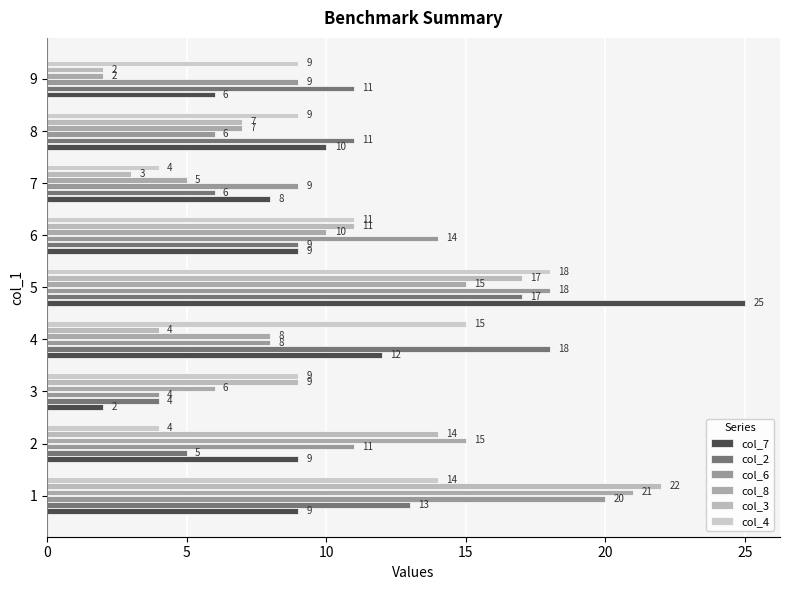

Reading left to right, transcribe all the data shown in this chart.

col_7: 9	9	2	12	25	9	8	10	6
col_2: 13	5	4	18	17	9	6	11	11
col_6: 20	11	4	8	18	14	9	6	9
col_8: 21	15	6	8	15	10	5	7	2
col_3: 22	14	9	4	17	11	3	7	2
col_4: 14	4	9	15	18	11	4	9	9